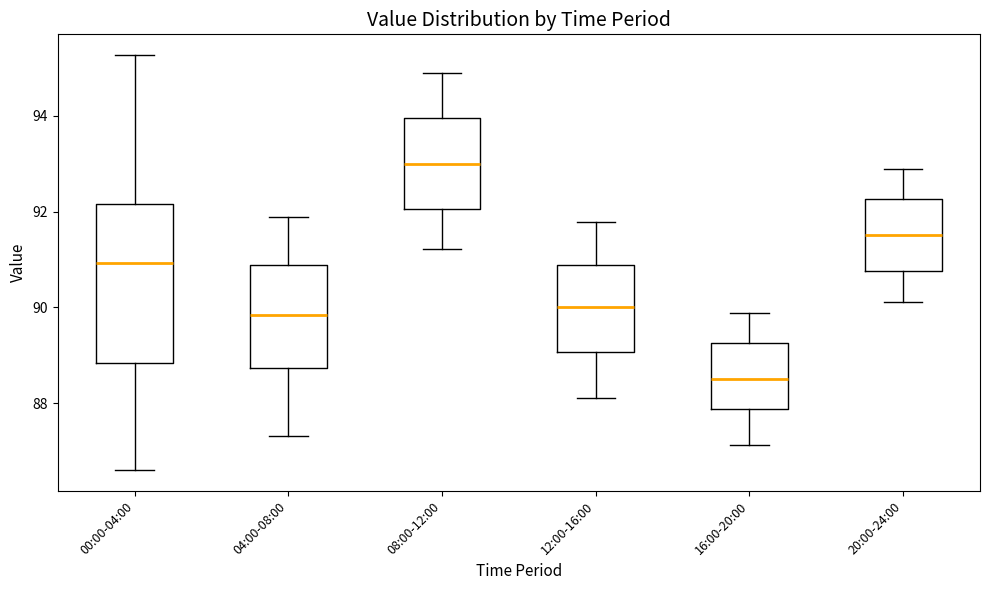

Comparing the boxes themselves (not the whiskers), which one is the tallest?

00:00-04:00